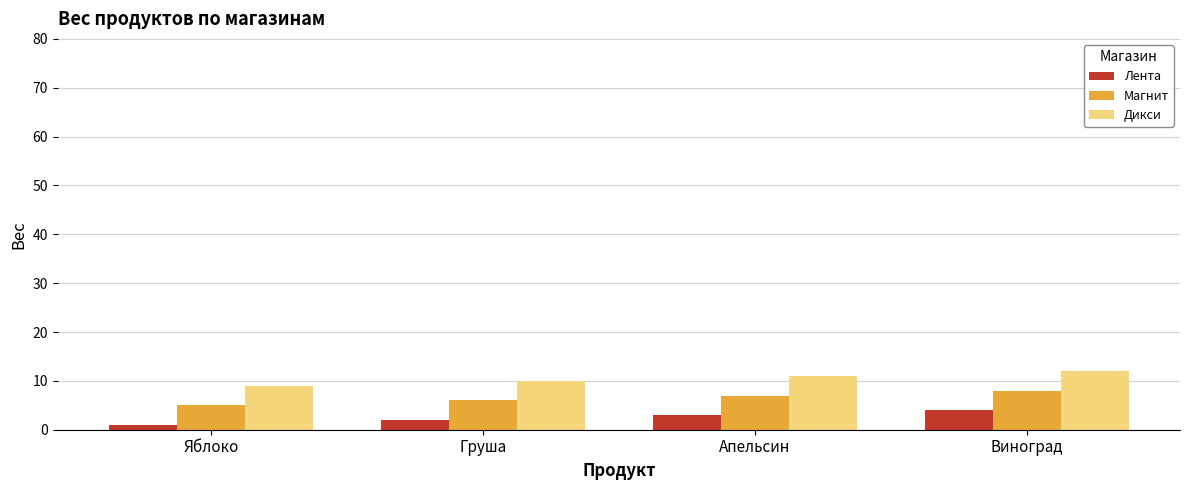

What position from the left is Апельсин?

3